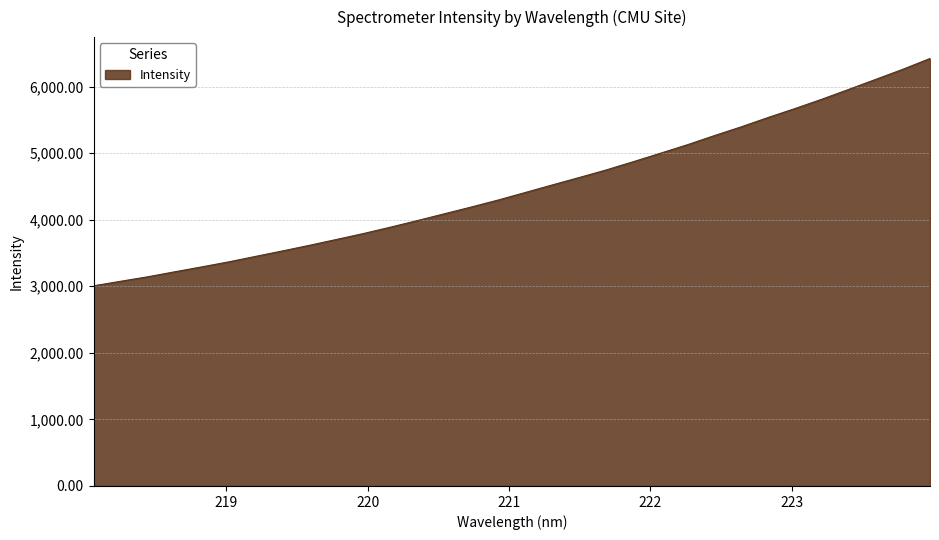

What is the difference between the maximum and minimum values?

3415.2